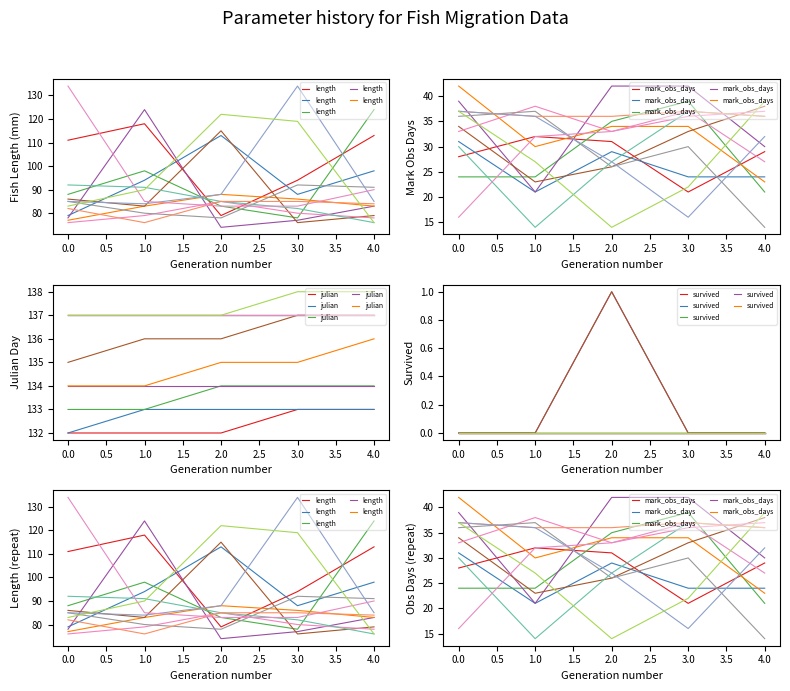

In length, how many points are higher than both neighbors (excluding endpoints)?

1